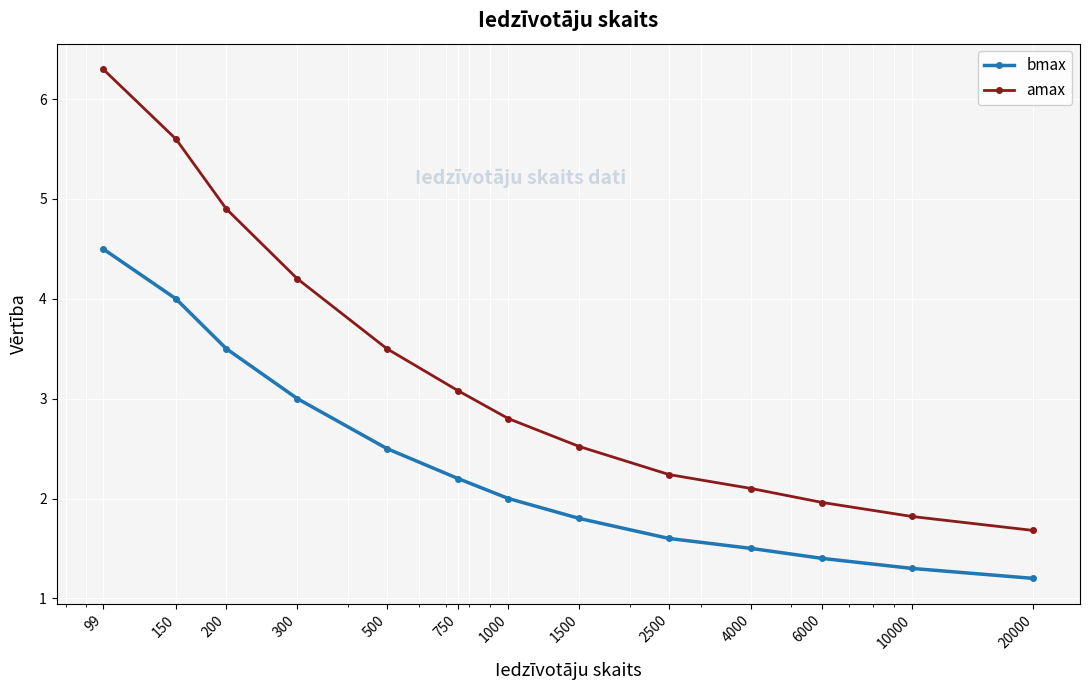

What is the greatest value displayed?

6.3